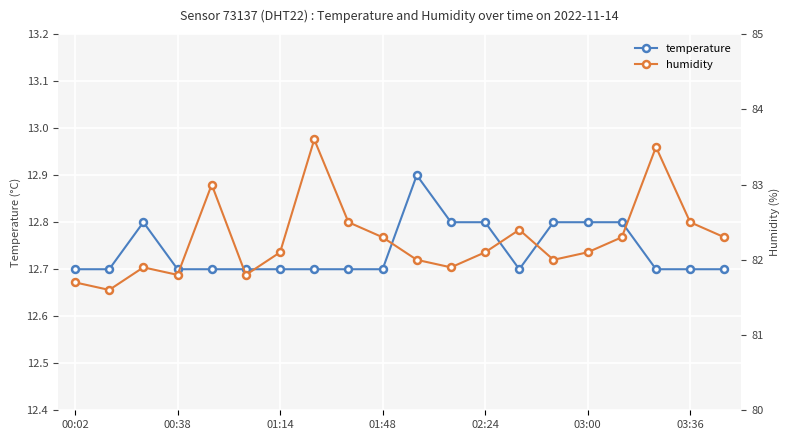

Does the chart display data point markers on the line(s)?

Yes